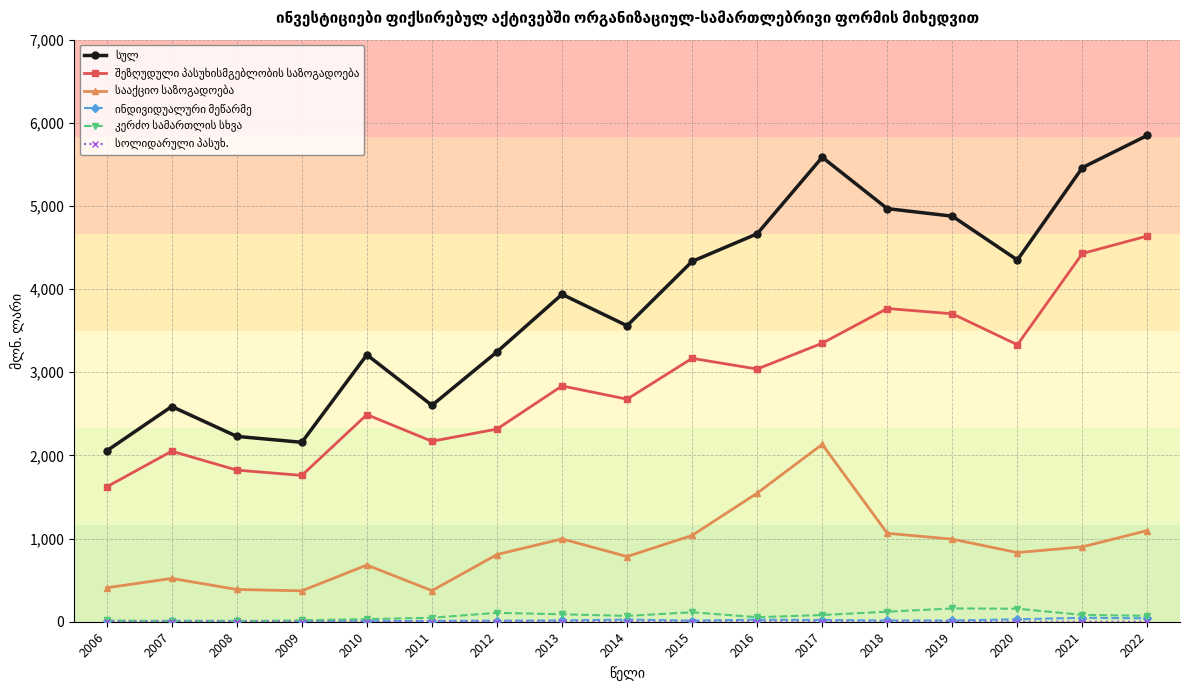

Which label corresponds to the largest value in the chart?

2022